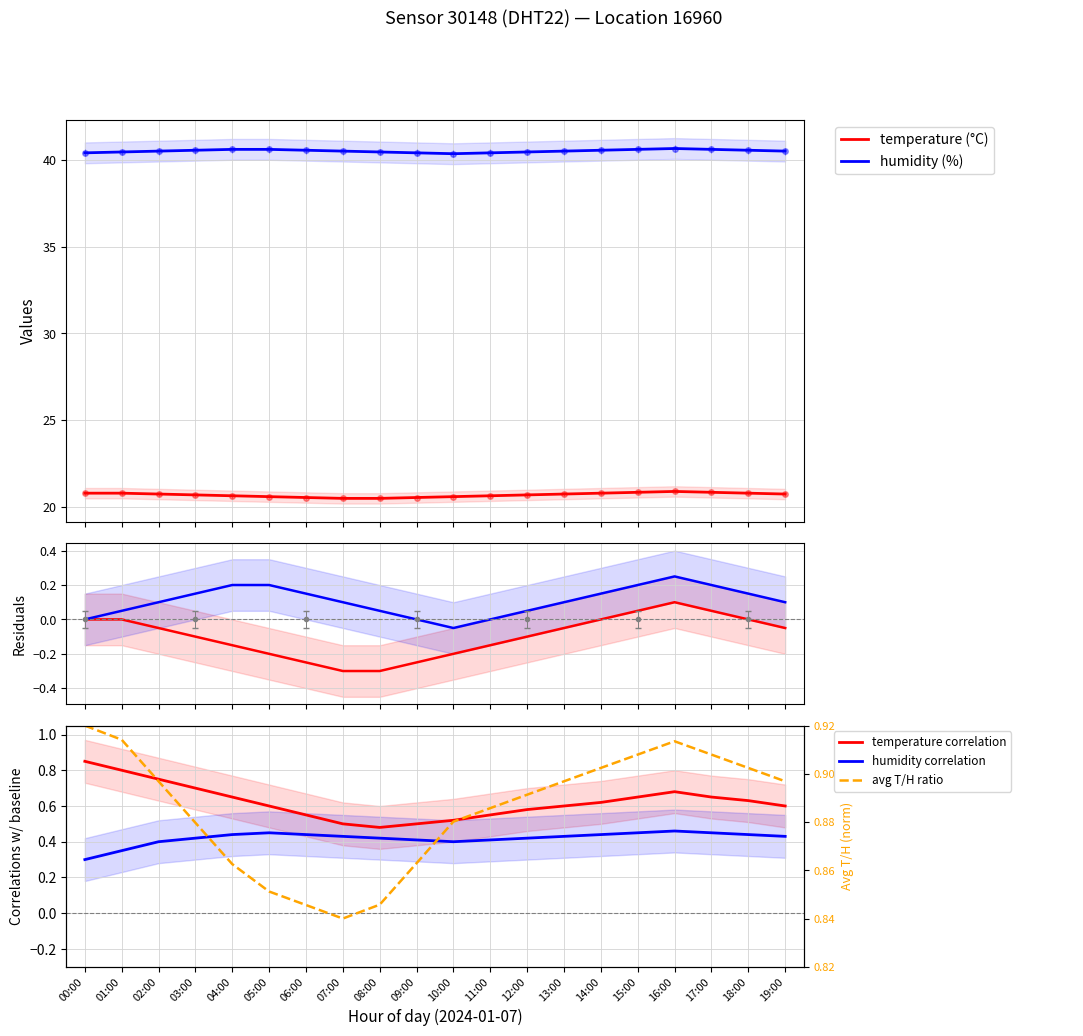

What is the difference between the humidity values at 12:00 and 10:00?

0.1